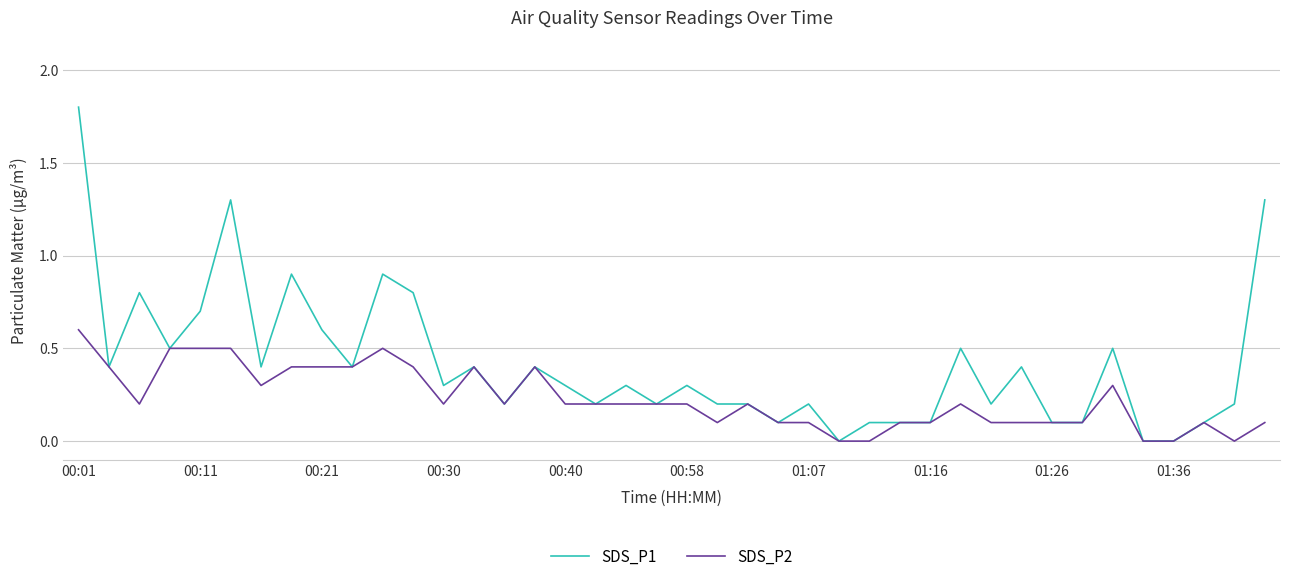

Rank the series by their maximum value, from lowest to highest.

SDS_P2, SDS_P1